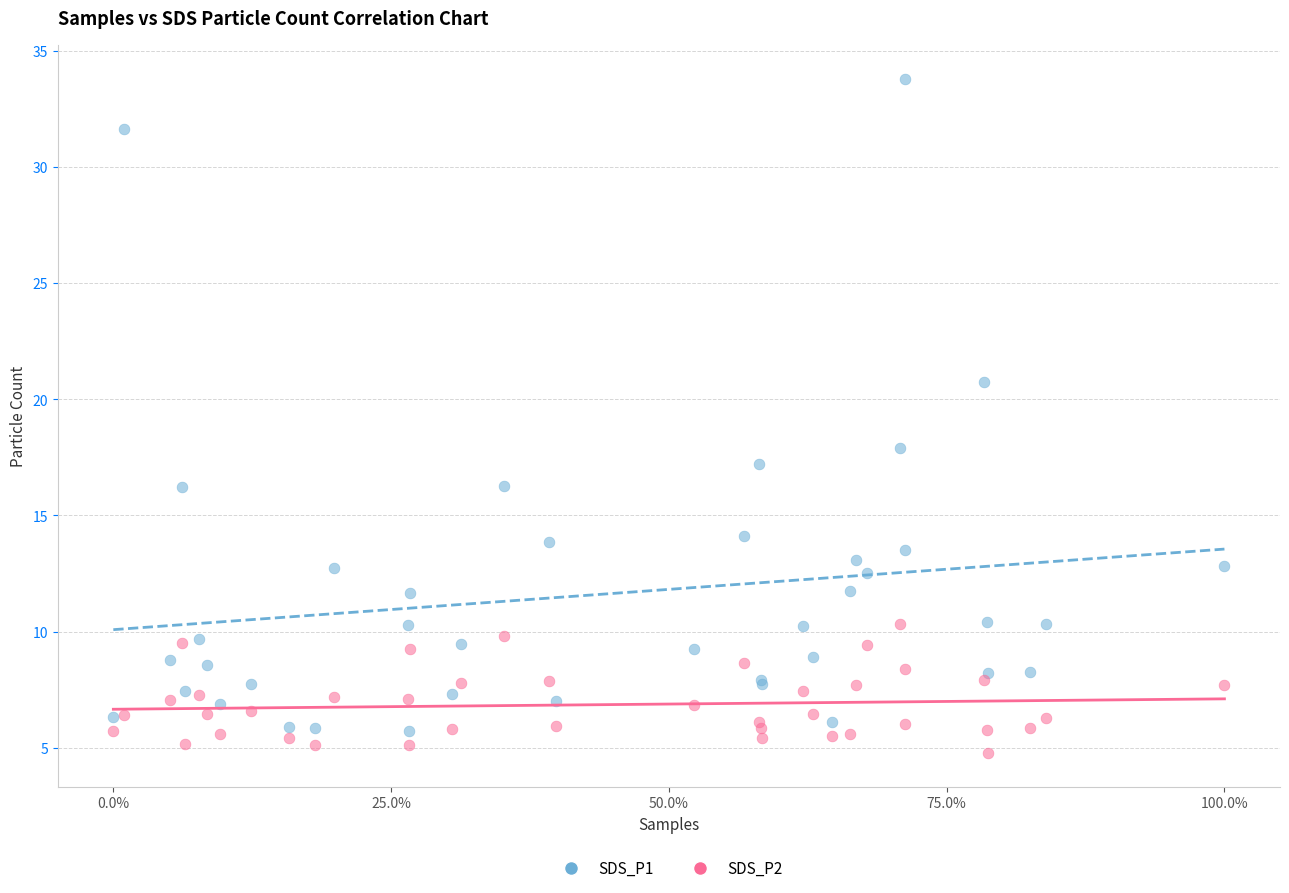

Across all series, what Y value is closest to 19?

17.9